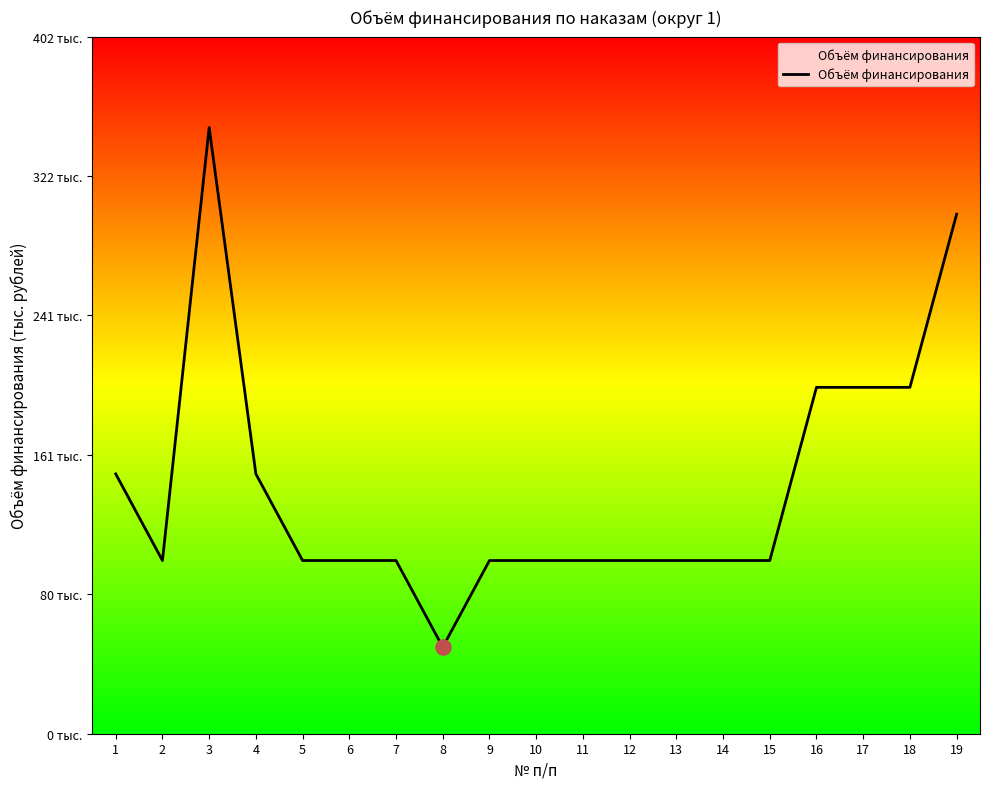

What is the ratio of the value at 8 to the value at 14?

0.5